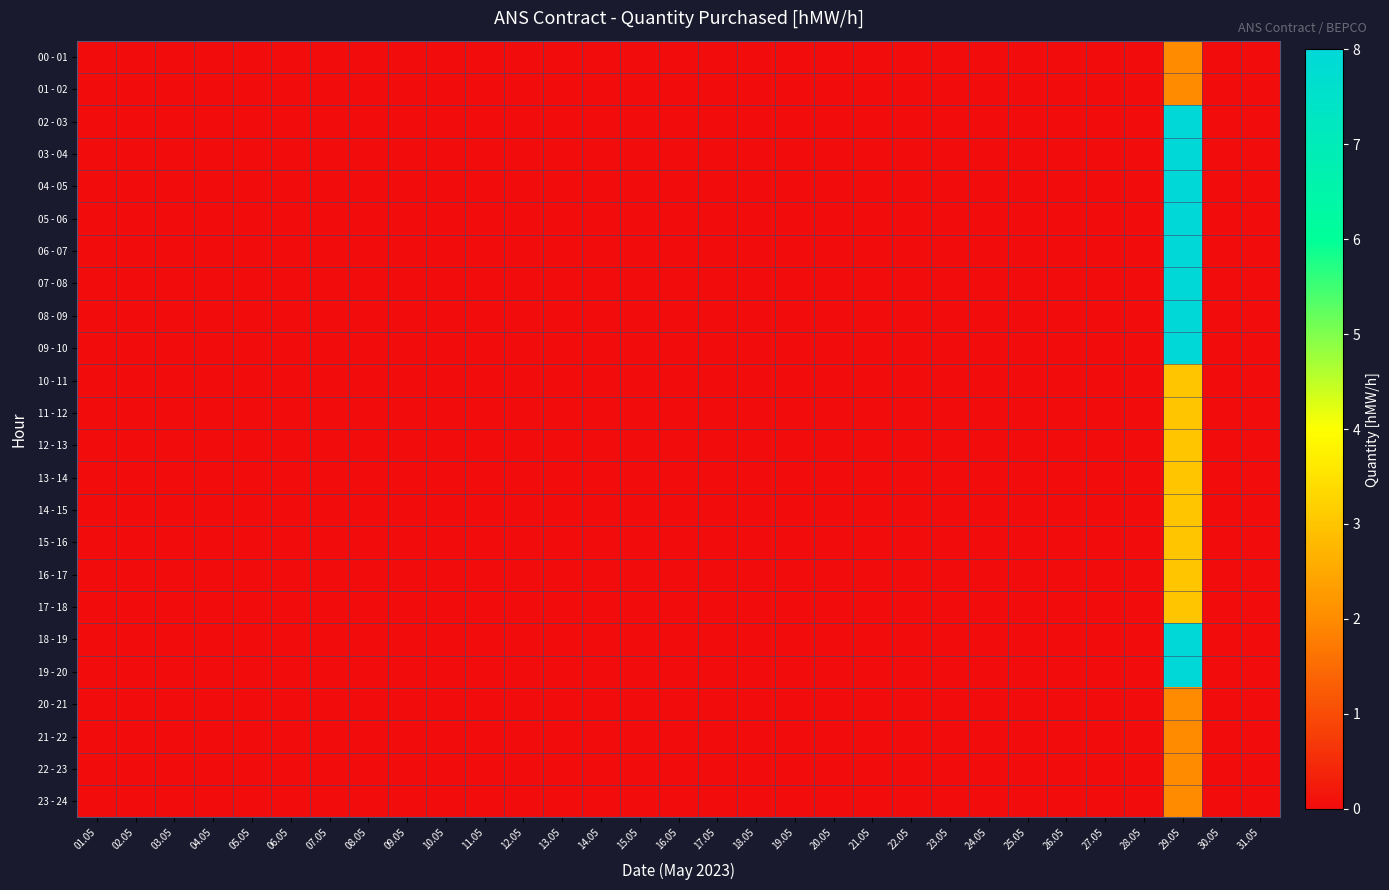

Reading left to right, list all the values displayed in this chart.

00 - 01: 01.05=0	02.05=0	03.05=0	04.05=0	05.05=0	06.05=0	07.05=0	08.05=0	09.05=0	10.05=0	11.05=0	12.05=0	13.05=0	14.05=0	15.05=0	16.05=0	17.05=0	18.05=0	19.05=0	20.05=0	21.05=0	22.05=0	23.05=0	24.05=0	25.05=0	26.05=0	27.05=0	28.05=0	29.05=2	30.05=0	31.05=0
01 - 02: 01.05=0	02.05=0	03.05=0	04.05=0	05.05=0	06.05=0	07.05=0	08.05=0	09.05=0	10.05=0	11.05=0	12.05=0	13.05=0	14.05=0	15.05=0	16.05=0	17.05=0	18.05=0	19.05=0	20.05=0	21.05=0	22.05=0	23.05=0	24.05=0	25.05=0	26.05=0	27.05=0	28.05=0	29.05=2	30.05=0	31.05=0
02 - 03: 01.05=0	02.05=0	03.05=0	04.05=0	05.05=0	06.05=0	07.05=0	08.05=0	09.05=0	10.05=0	11.05=0	12.05=0	13.05=0	14.05=0	15.05=0	16.05=0	17.05=0	18.05=0	19.05=0	20.05=0	21.05=0	22.05=0	23.05=0	24.05=0	25.05=0	26.05=0	27.05=0	28.05=0	29.05=8	30.05=0	31.05=0
03 - 04: 01.05=0	02.05=0	03.05=0	04.05=0	05.05=0	06.05=0	07.05=0	08.05=0	09.05=0	10.05=0	11.05=0	12.05=0	13.05=0	14.05=0	15.05=0	16.05=0	17.05=0	18.05=0	19.05=0	20.05=0	21.05=0	22.05=0	23.05=0	24.05=0	25.05=0	26.05=0	27.05=0	28.05=0	29.05=8	30.05=0	31.05=0
04 - 05: 01.05=0	02.05=0	03.05=0	04.05=0	05.05=0	06.05=0	07.05=0	08.05=0	09.05=0	10.05=0	11.05=0	12.05=0	13.05=0	14.05=0	15.05=0	16.05=0	17.05=0	18.05=0	19.05=0	20.05=0	21.05=0	22.05=0	23.05=0	24.05=0	25.05=0	26.05=0	27.05=0	28.05=0	29.05=8	30.05=0	31.05=0
05 - 06: 01.05=0	02.05=0	03.05=0	04.05=0	05.05=0	06.05=0	07.05=0	08.05=0	09.05=0	10.05=0	11.05=0	12.05=0	13.05=0	14.05=0	15.05=0	16.05=0	17.05=0	18.05=0	19.05=0	20.05=0	21.05=0	22.05=0	23.05=0	24.05=0	25.05=0	26.05=0	27.05=0	28.05=0	29.05=8	30.05=0	31.05=0
06 - 07: 01.05=0	02.05=0	03.05=0	04.05=0	05.05=0	06.05=0	07.05=0	08.05=0	09.05=0	10.05=0	11.05=0	12.05=0	13.05=0	14.05=0	15.05=0	16.05=0	17.05=0	18.05=0	19.05=0	20.05=0	21.05=0	22.05=0	23.05=0	24.05=0	25.05=0	26.05=0	27.05=0	28.05=0	29.05=8	30.05=0	31.05=0
07 - 08: 01.05=0	02.05=0	03.05=0	04.05=0	05.05=0	06.05=0	07.05=0	08.05=0	09.05=0	10.05=0	11.05=0	12.05=0	13.05=0	14.05=0	15.05=0	16.05=0	17.05=0	18.05=0	19.05=0	20.05=0	21.05=0	22.05=0	23.05=0	24.05=0	25.05=0	26.05=0	27.05=0	28.05=0	29.05=8	30.05=0	31.05=0
08 - 09: 01.05=0	02.05=0	03.05=0	04.05=0	05.05=0	06.05=0	07.05=0	08.05=0	09.05=0	10.05=0	11.05=0	12.05=0	13.05=0	14.05=0	15.05=0	16.05=0	17.05=0	18.05=0	19.05=0	20.05=0	21.05=0	22.05=0	23.05=0	24.05=0	25.05=0	26.05=0	27.05=0	28.05=0	29.05=8	30.05=0	31.05=0
09 - 10: 01.05=0	02.05=0	03.05=0	04.05=0	05.05=0	06.05=0	07.05=0	08.05=0	09.05=0	10.05=0	11.05=0	12.05=0	13.05=0	14.05=0	15.05=0	16.05=0	17.05=0	18.05=0	19.05=0	20.05=0	21.05=0	22.05=0	23.05=0	24.05=0	25.05=0	26.05=0	27.05=0	28.05=0	29.05=8	30.05=0	31.05=0
10 - 11: 01.05=0	02.05=0	03.05=0	04.05=0	05.05=0	06.05=0	07.05=0	08.05=0	09.05=0	10.05=0	11.05=0	12.05=0	13.05=0	14.05=0	15.05=0	16.05=0	17.05=0	18.05=0	19.05=0	20.05=0	21.05=0	22.05=0	23.05=0	24.05=0	25.05=0	26.05=0	27.05=0	28.05=0	29.05=3	30.05=0	31.05=0
11 - 12: 01.05=0	02.05=0	03.05=0	04.05=0	05.05=0	06.05=0	07.05=0	08.05=0	09.05=0	10.05=0	11.05=0	12.05=0	13.05=0	14.05=0	15.05=0	16.05=0	17.05=0	18.05=0	19.05=0	20.05=0	21.05=0	22.05=0	23.05=0	24.05=0	25.05=0	26.05=0	27.05=0	28.05=0	29.05=3	30.05=0	31.05=0
12 - 13: 01.05=0	02.05=0	03.05=0	04.05=0	05.05=0	06.05=0	07.05=0	08.05=0	09.05=0	10.05=0	11.05=0	12.05=0	13.05=0	14.05=0	15.05=0	16.05=0	17.05=0	18.05=0	19.05=0	20.05=0	21.05=0	22.05=0	23.05=0	24.05=0	25.05=0	26.05=0	27.05=0	28.05=0	29.05=3	30.05=0	31.05=0
13 - 14: 01.05=0	02.05=0	03.05=0	04.05=0	05.05=0	06.05=0	07.05=0	08.05=0	09.05=0	10.05=0	11.05=0	12.05=0	13.05=0	14.05=0	15.05=0	16.05=0	17.05=0	18.05=0	19.05=0	20.05=0	21.05=0	22.05=0	23.05=0	24.05=0	25.05=0	26.05=0	27.05=0	28.05=0	29.05=3	30.05=0	31.05=0
14 - 15: 01.05=0	02.05=0	03.05=0	04.05=0	05.05=0	06.05=0	07.05=0	08.05=0	09.05=0	10.05=0	11.05=0	12.05=0	13.05=0	14.05=0	15.05=0	16.05=0	17.05=0	18.05=0	19.05=0	20.05=0	21.05=0	22.05=0	23.05=0	24.05=0	25.05=0	26.05=0	27.05=0	28.05=0	29.05=3	30.05=0	31.05=0
15 - 16: 01.05=0	02.05=0	03.05=0	04.05=0	05.05=0	06.05=0	07.05=0	08.05=0	09.05=0	10.05=0	11.05=0	12.05=0	13.05=0	14.05=0	15.05=0	16.05=0	17.05=0	18.05=0	19.05=0	20.05=0	21.05=0	22.05=0	23.05=0	24.05=0	25.05=0	26.05=0	27.05=0	28.05=0	29.05=3	30.05=0	31.05=0
16 - 17: 01.05=0	02.05=0	03.05=0	04.05=0	05.05=0	06.05=0	07.05=0	08.05=0	09.05=0	10.05=0	11.05=0	12.05=0	13.05=0	14.05=0	15.05=0	16.05=0	17.05=0	18.05=0	19.05=0	20.05=0	21.05=0	22.05=0	23.05=0	24.05=0	25.05=0	26.05=0	27.05=0	28.05=0	29.05=3	30.05=0	31.05=0
17 - 18: 01.05=0	02.05=0	03.05=0	04.05=0	05.05=0	06.05=0	07.05=0	08.05=0	09.05=0	10.05=0	11.05=0	12.05=0	13.05=0	14.05=0	15.05=0	16.05=0	17.05=0	18.05=0	19.05=0	20.05=0	21.05=0	22.05=0	23.05=0	24.05=0	25.05=0	26.05=0	27.05=0	28.05=0	29.05=3	30.05=0	31.05=0
18 - 19: 01.05=0	02.05=0	03.05=0	04.05=0	05.05=0	06.05=0	07.05=0	08.05=0	09.05=0	10.05=0	11.05=0	12.05=0	13.05=0	14.05=0	15.05=0	16.05=0	17.05=0	18.05=0	19.05=0	20.05=0	21.05=0	22.05=0	23.05=0	24.05=0	25.05=0	26.05=0	27.05=0	28.05=0	29.05=8	30.05=0	31.05=0
19 - 20: 01.05=0	02.05=0	03.05=0	04.05=0	05.05=0	06.05=0	07.05=0	08.05=0	09.05=0	10.05=0	11.05=0	12.05=0	13.05=0	14.05=0	15.05=0	16.05=0	17.05=0	18.05=0	19.05=0	20.05=0	21.05=0	22.05=0	23.05=0	24.05=0	25.05=0	26.05=0	27.05=0	28.05=0	29.05=8	30.05=0	31.05=0
20 - 21: 01.05=0	02.05=0	03.05=0	04.05=0	05.05=0	06.05=0	07.05=0	08.05=0	09.05=0	10.05=0	11.05=0	12.05=0	13.05=0	14.05=0	15.05=0	16.05=0	17.05=0	18.05=0	19.05=0	20.05=0	21.05=0	22.05=0	23.05=0	24.05=0	25.05=0	26.05=0	27.05=0	28.05=0	29.05=2	30.05=0	31.05=0
21 - 22: 01.05=0	02.05=0	03.05=0	04.05=0	05.05=0	06.05=0	07.05=0	08.05=0	09.05=0	10.05=0	11.05=0	12.05=0	13.05=0	14.05=0	15.05=0	16.05=0	17.05=0	18.05=0	19.05=0	20.05=0	21.05=0	22.05=0	23.05=0	24.05=0	25.05=0	26.05=0	27.05=0	28.05=0	29.05=2	30.05=0	31.05=0
22 - 23: 01.05=0	02.05=0	03.05=0	04.05=0	05.05=0	06.05=0	07.05=0	08.05=0	09.05=0	10.05=0	11.05=0	12.05=0	13.05=0	14.05=0	15.05=0	16.05=0	17.05=0	18.05=0	19.05=0	20.05=0	21.05=0	22.05=0	23.05=0	24.05=0	25.05=0	26.05=0	27.05=0	28.05=0	29.05=2	30.05=0	31.05=0
23 - 24: 01.05=0	02.05=0	03.05=0	04.05=0	05.05=0	06.05=0	07.05=0	08.05=0	09.05=0	10.05=0	11.05=0	12.05=0	13.05=0	14.05=0	15.05=0	16.05=0	17.05=0	18.05=0	19.05=0	20.05=0	21.05=0	22.05=0	23.05=0	24.05=0	25.05=0	26.05=0	27.05=0	28.05=0	29.05=2	30.05=0	31.05=0